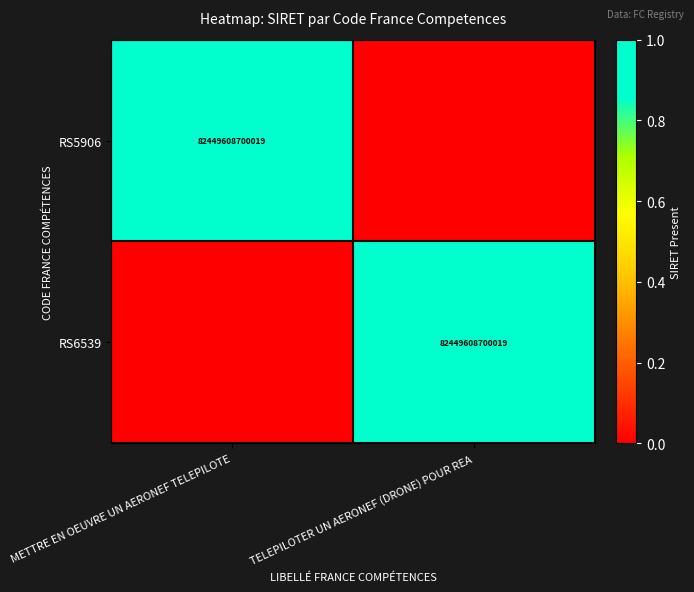

The value of RS6539 at TELEPILOTER UN AERONEF (DRONE) POUR REA is 108964479472915. True or false?

False